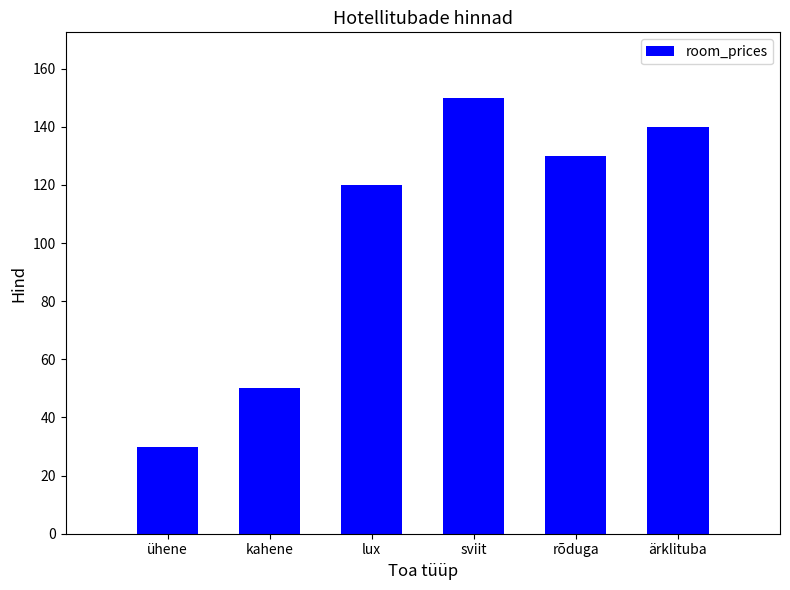

What is the label of the 6th bar from the right?

ühene